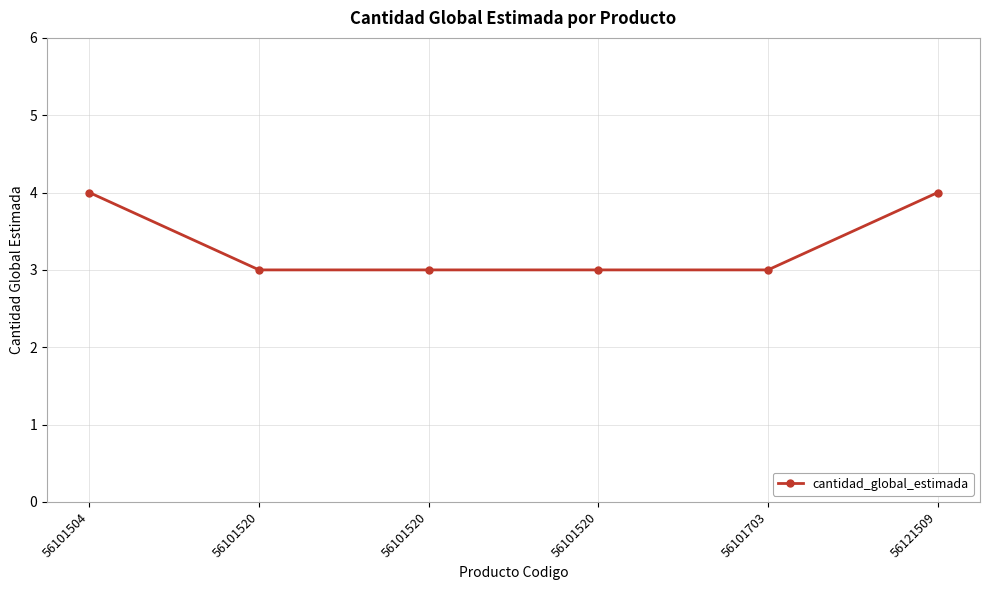

Rank the categories by value from lowest to highest.

56101520, 56101520, 56101520, 56101703, 56101504, 56121509